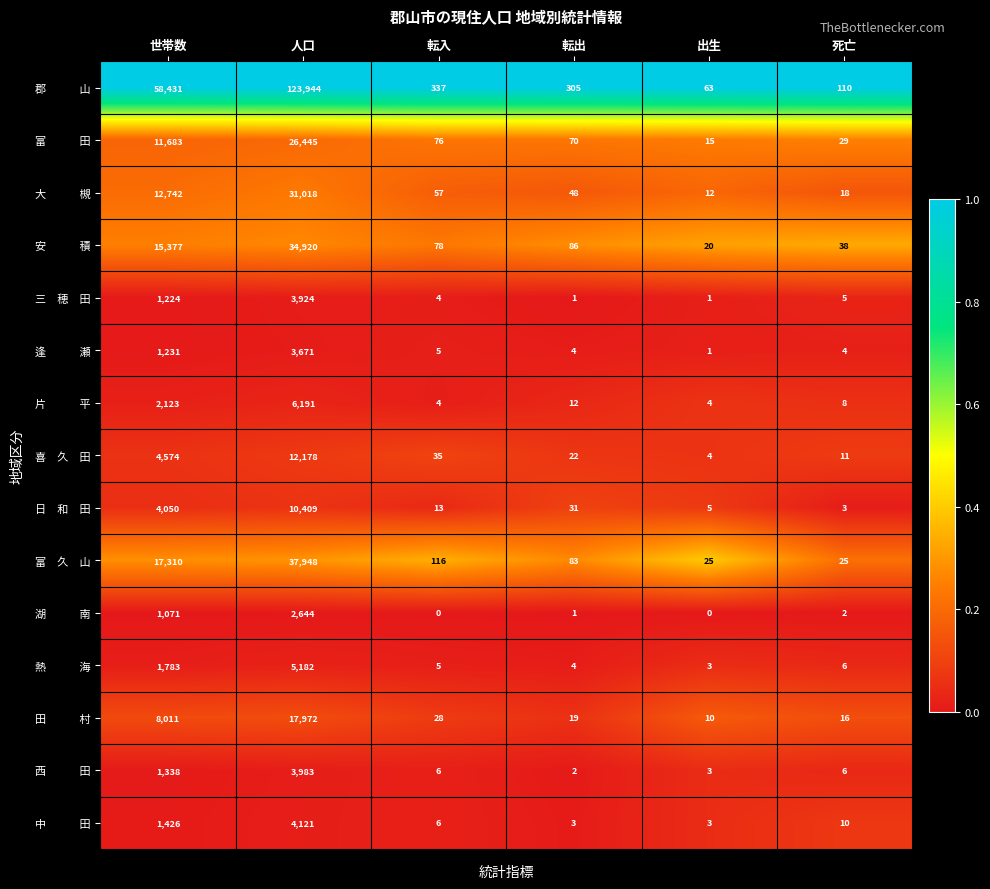

What is the greatest value displayed?

123944